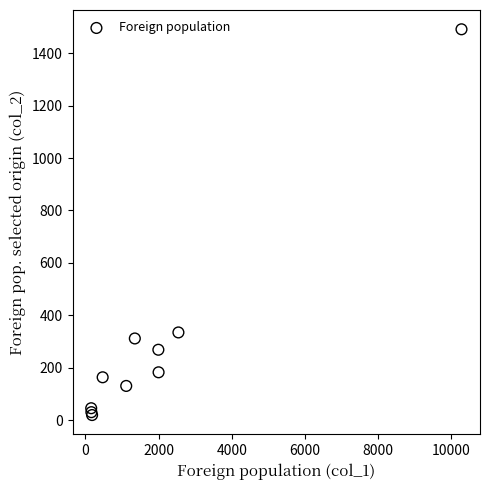

What Y value in the scatter plot is closest to 755?

335